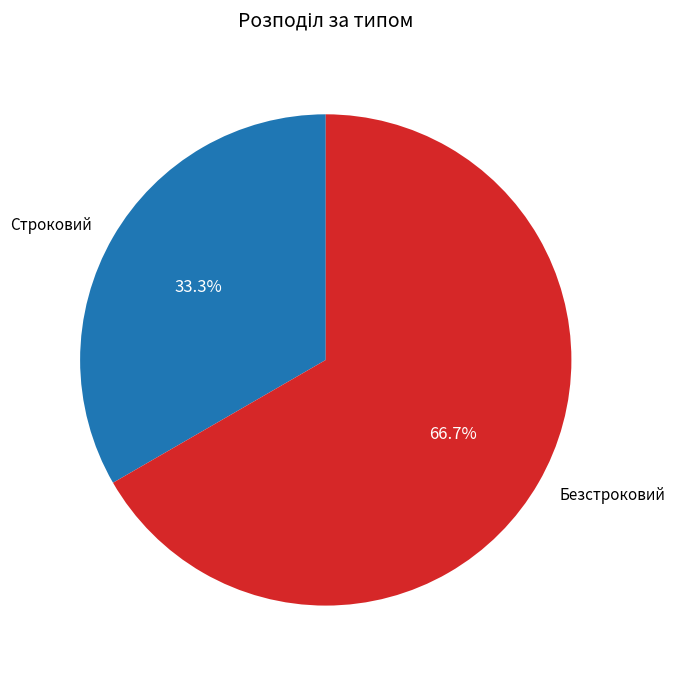

To the nearest percent, what percentage of the pie is Безстроковий?

67%